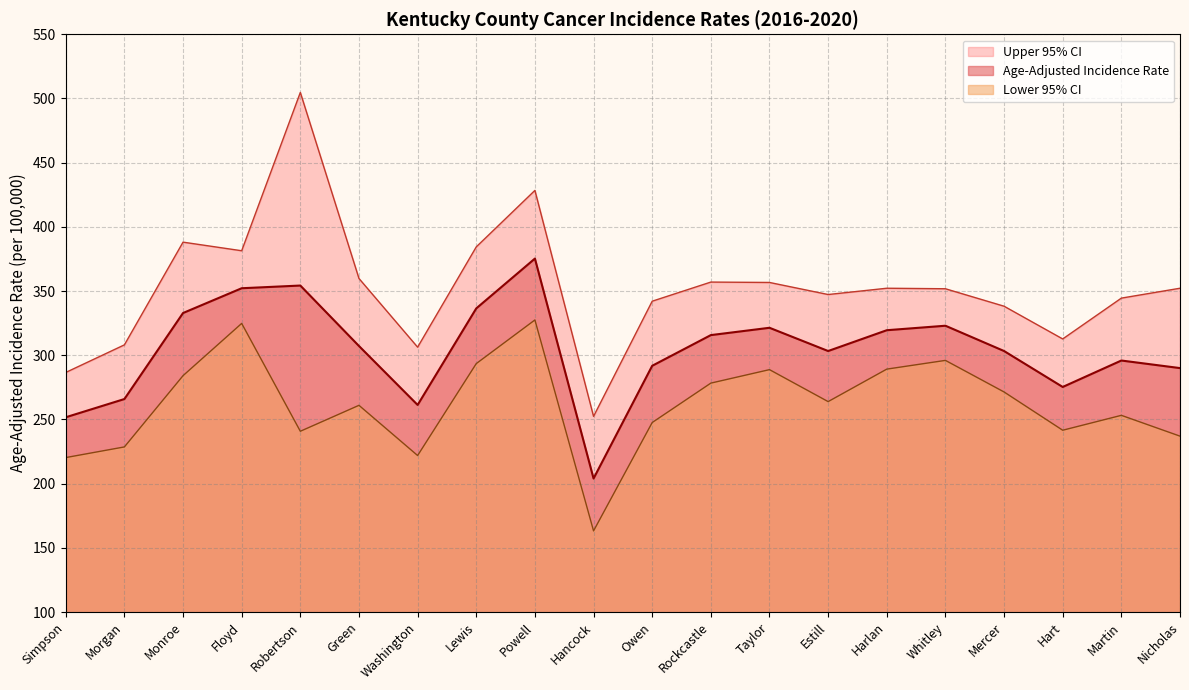

Rank the series by their average value, from lowest to highest.

Lower 95% CI, Age-Adjusted Incidence Rate, Upper 95% CI